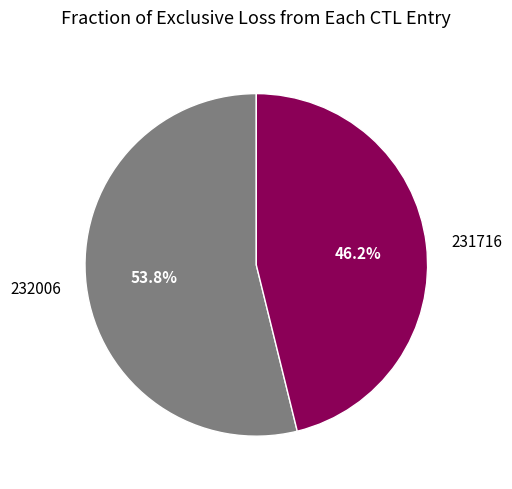

Is there any slice that represents more than half of the pie?

Yes